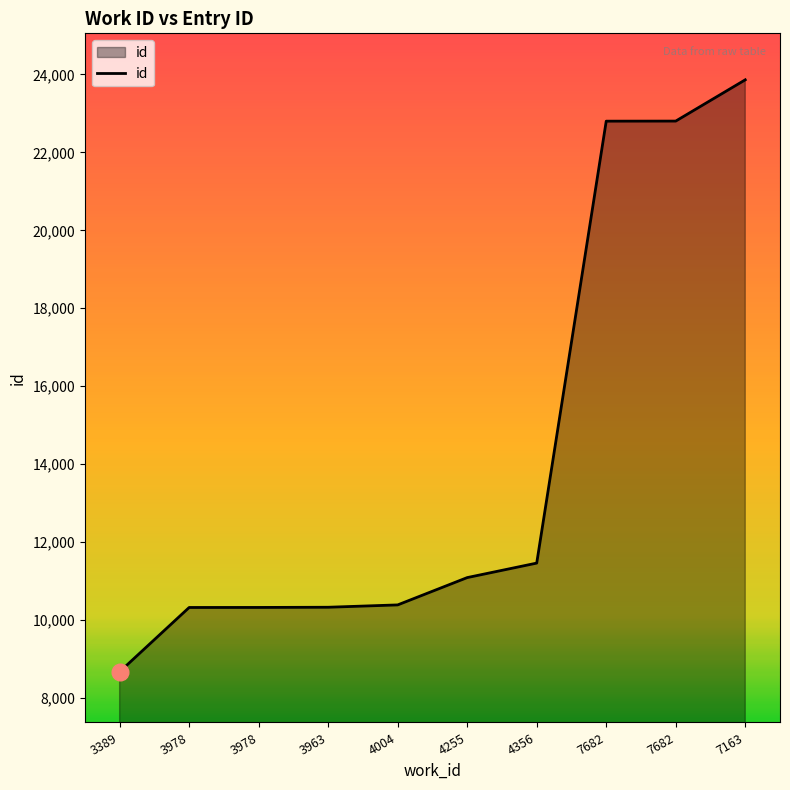

What is the value of the 9th point from the left?

22801